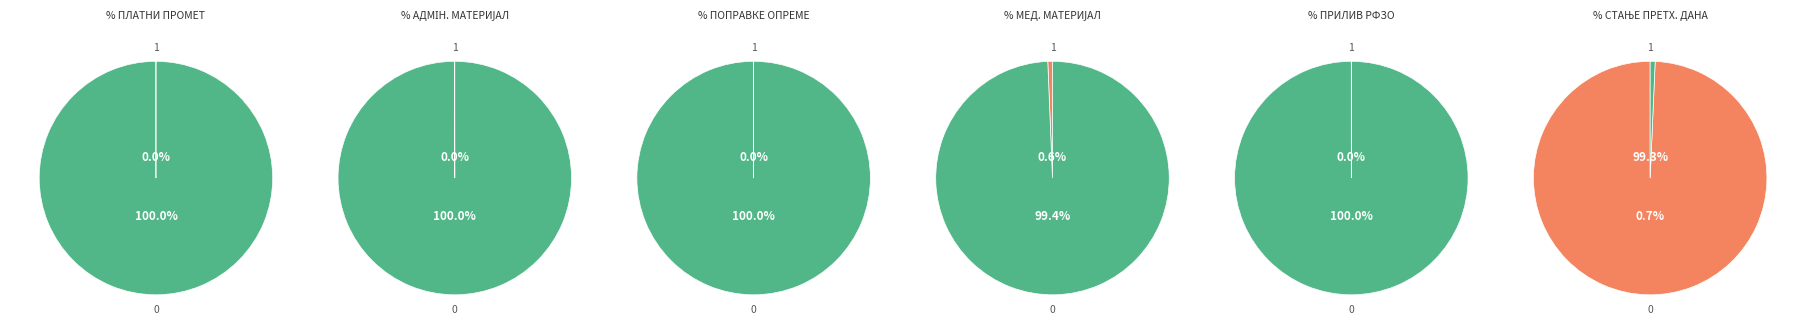

What percentage is NOT represented by СТАЊЕ ПРЕДХОДНОГ ДАНА?

0.7%